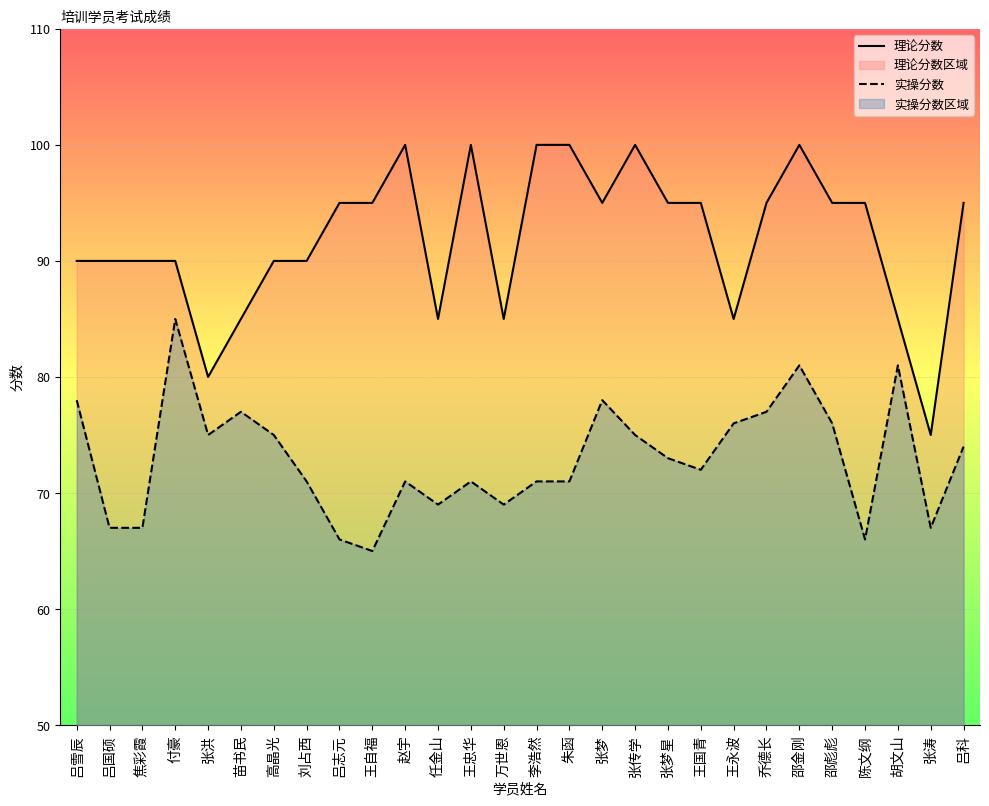

Which series has the largest total across all categories?

理论分数